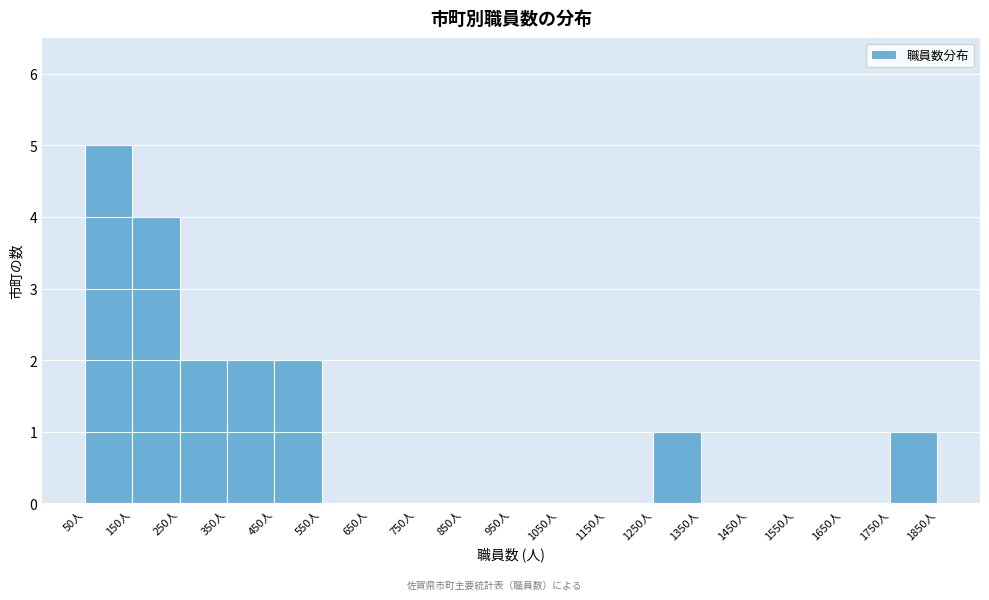

How tall is the bar that spans 50 to 150 on the x-axis? The values are not printed on the chart, so give them approximately, as read against the axis.

5